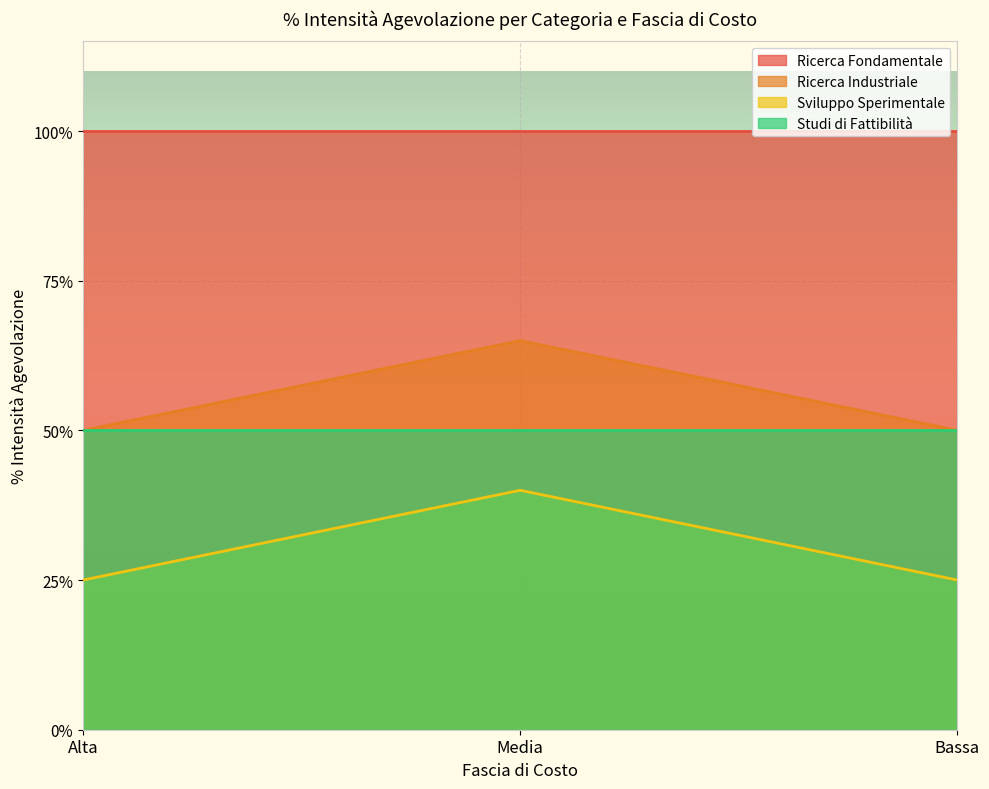

Which series has the widest spread of values?

Ricerca Industriale